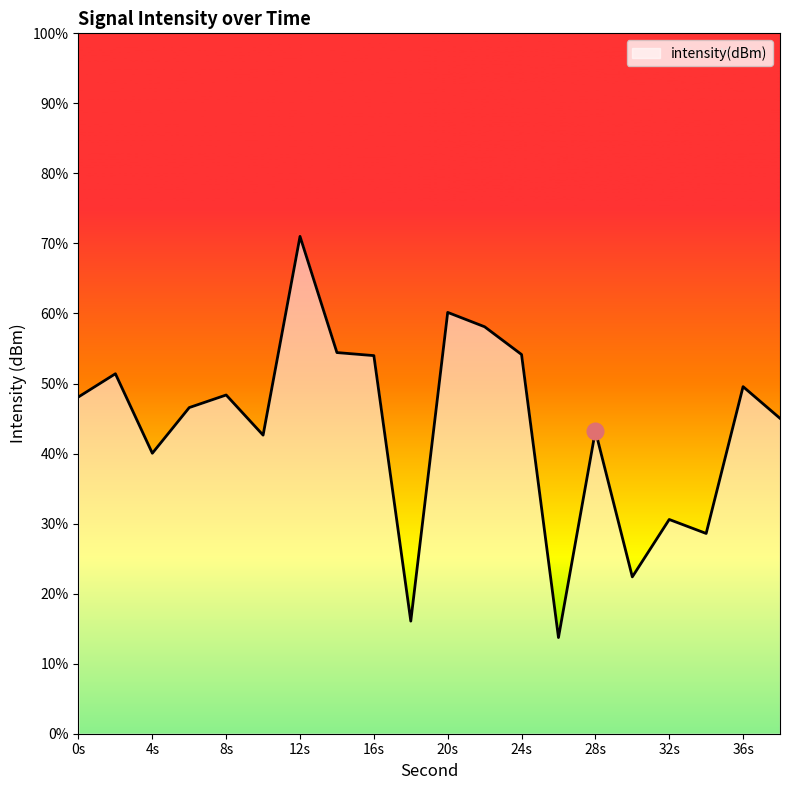

What is the sum of the values at 30 and 2?

-270.5